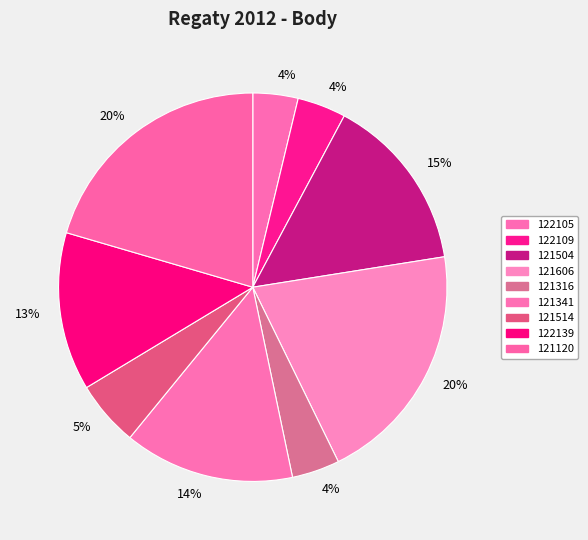

The 121606 slice represents 13% of the pie. True or false?

False